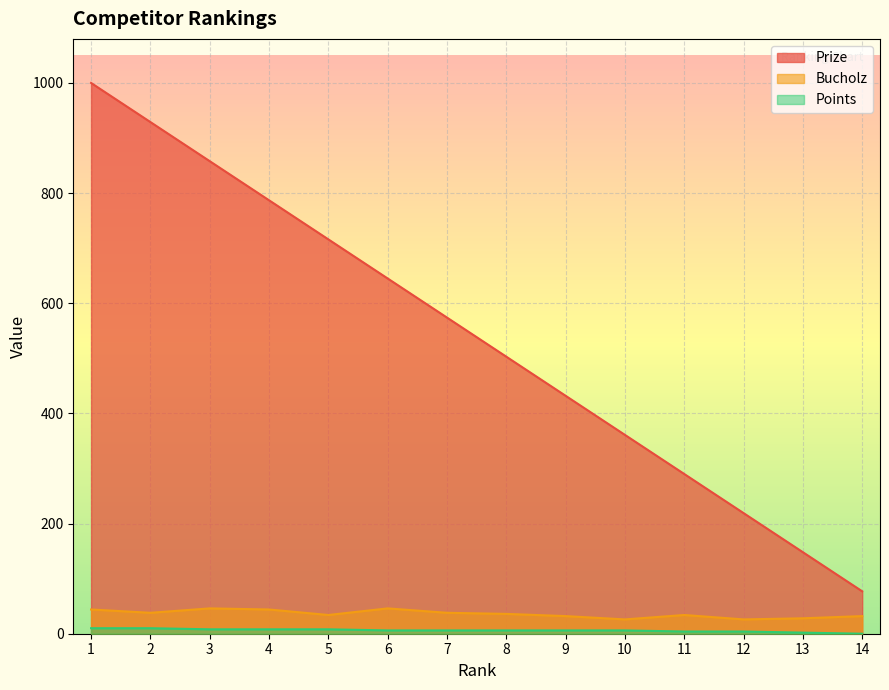

What is the value of the Bucholz point at the 9th from the left?

32